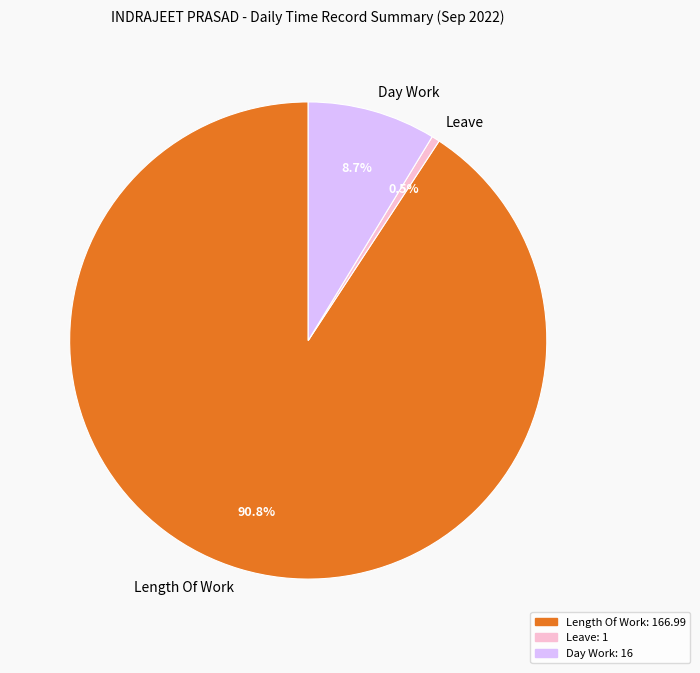

Do Day Work and Length Of Work together represent more than half of the pie?

Yes